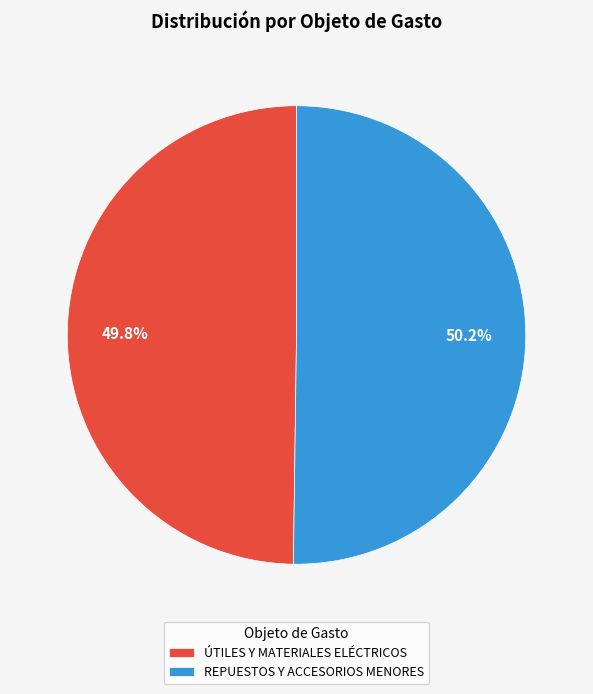

What is the ratio of the value at ÚTILES Y MATERIALES ELÉCTRICOS to the value at REPUESTOS Y ACCESORIOS MENORES?

1.0